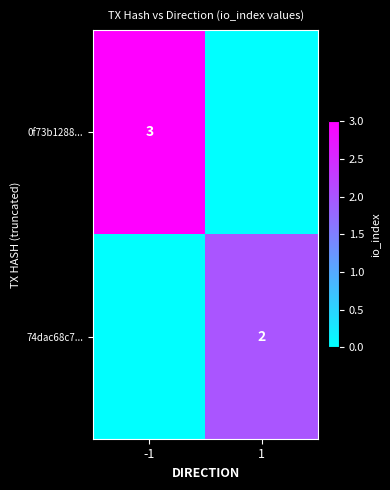

How many categories are shown in the chart?

2